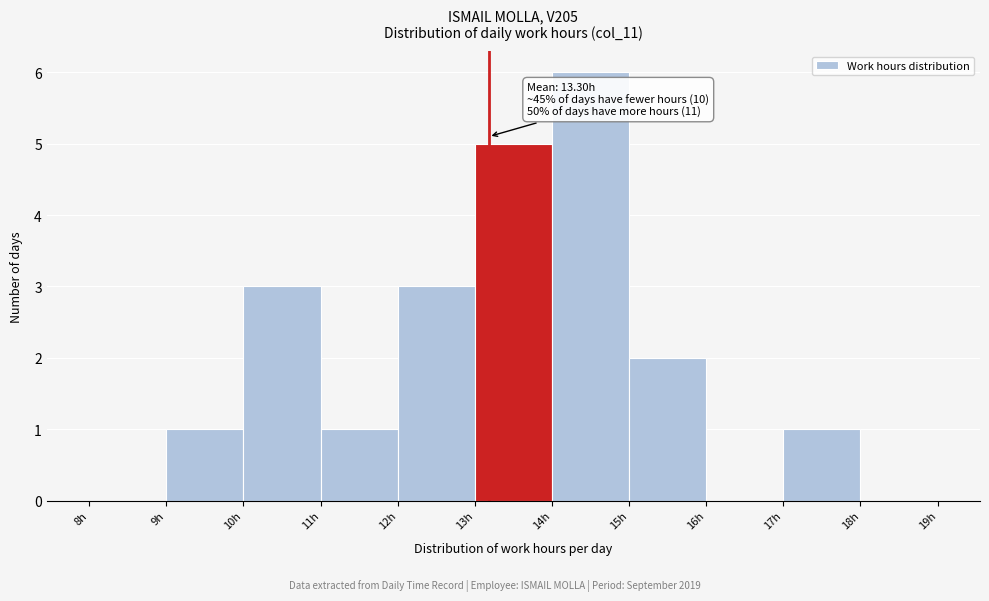

Which range on the x-axis has the tallest bar?

14 to 15